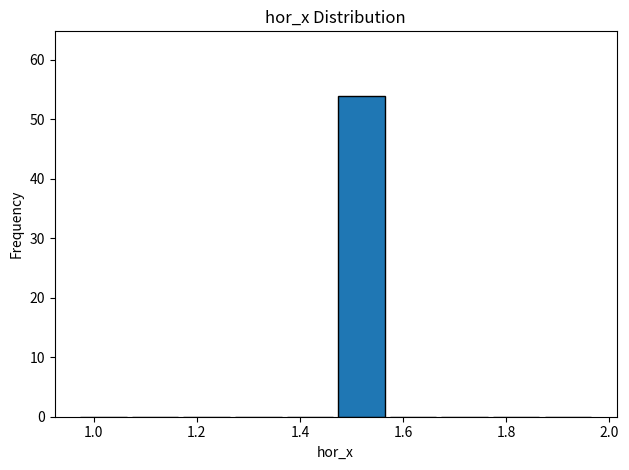

Reading left to right, transcribe this chart: for each bar, give the range it covers on the x-axis and its height. Neither the bar edges nor the heights are printed on the chart, so give them approximately, as read against the axes.

0.96 to 1.06: 0
1.06 to 1.16: 0
1.16 to 1.26: 0
1.26 to 1.36: 0
1.36 to 1.46: 0
1.46 to 1.56: 54
1.56 to 1.66: 0
1.66 to 1.76: 0
1.76 to 1.86: 0
1.86 to 1.96: 0